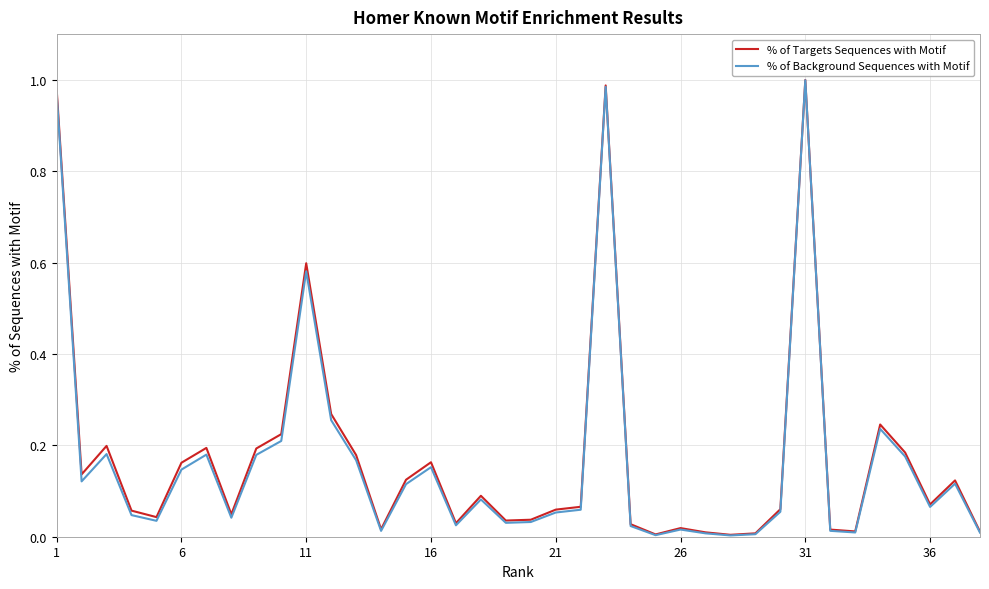

Reading left to right, transcribe all the data shown in this chart.

% of Targets Sequences with Motif: 1.0	0.1	0.2	0.1	0.0	0.2	0.2	0.0	0.2	0.2	0.6	0.3	0.2	0.0	0.1	0.2	0.0	0.1	0.0	0.0	0.1	0.1	1.0	0.0	0.0	0.0	0.0	0.0	0.0	0.1	1.0	0.0	0.0	0.2	0.2	0.1	0.1	0.0
% of Background Sequences with Motif: 1.0	0.1	0.2	0.0	0.0	0.1	0.2	0.0	0.2	0.2	0.6	0.3	0.2	0.0	0.1	0.2	0.0	0.1	0.0	0.0	0.1	0.1	1.0	0.0	0.0	0.0	0.0	0.0	0.0	0.1	1.0	0.0	0.0	0.2	0.2	0.1	0.1	0.0